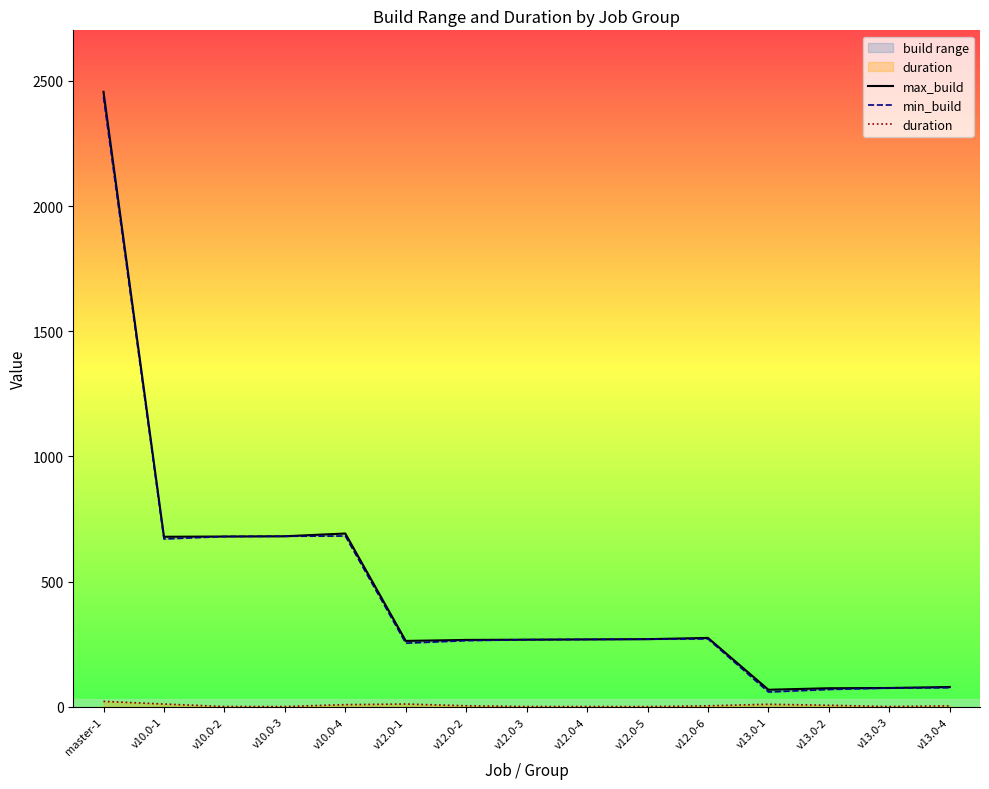

Where is the first local maximum for max_build?

v10.0-4